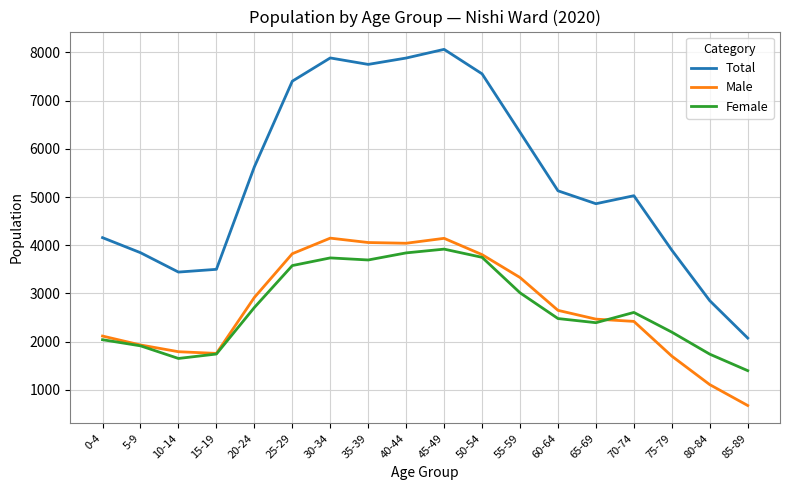

The value of Total at 10-14 is 3444. True or false?

True